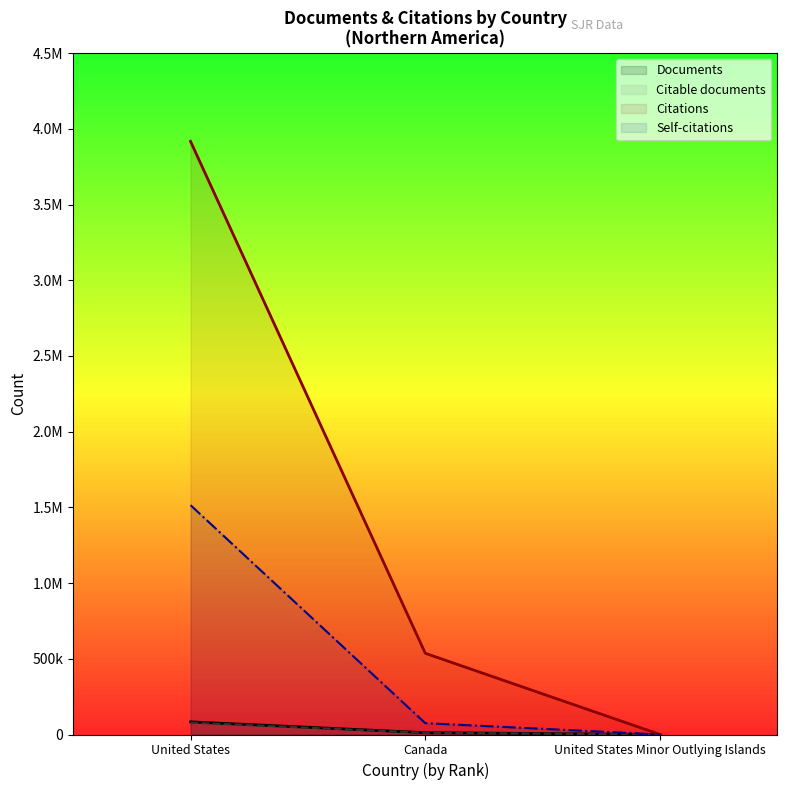

Between United States and United States Minor Outlying Islands, which series saw the biggest shift?

Citations